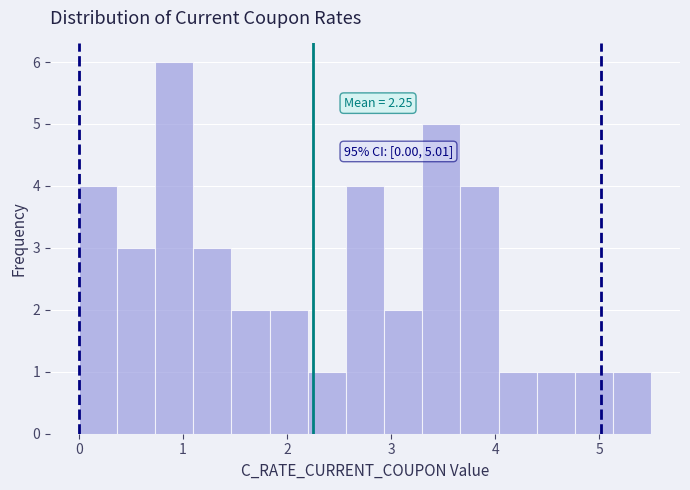

Read against the x-axis, roughly where is the centre of the tallest bar?

0.9